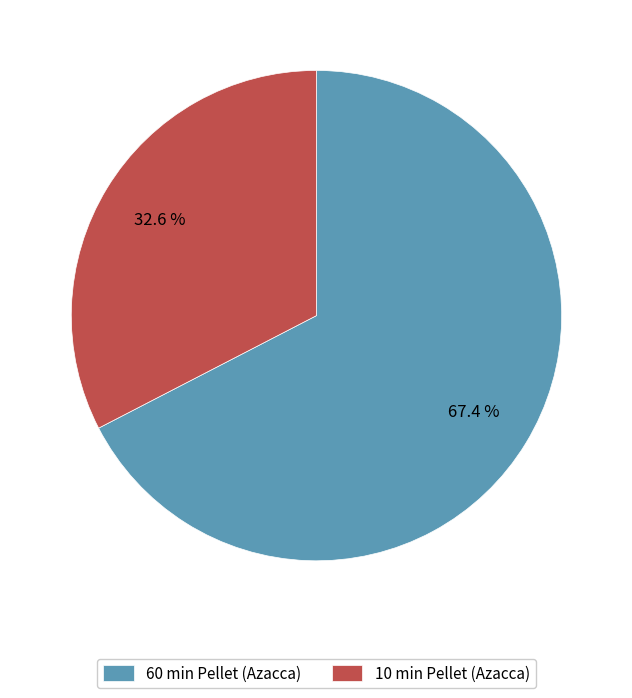

Between 10 min Pellet (Azacca) and 60 min Pellet (Azacca), which is larger?

60 min Pellet (Azacca)